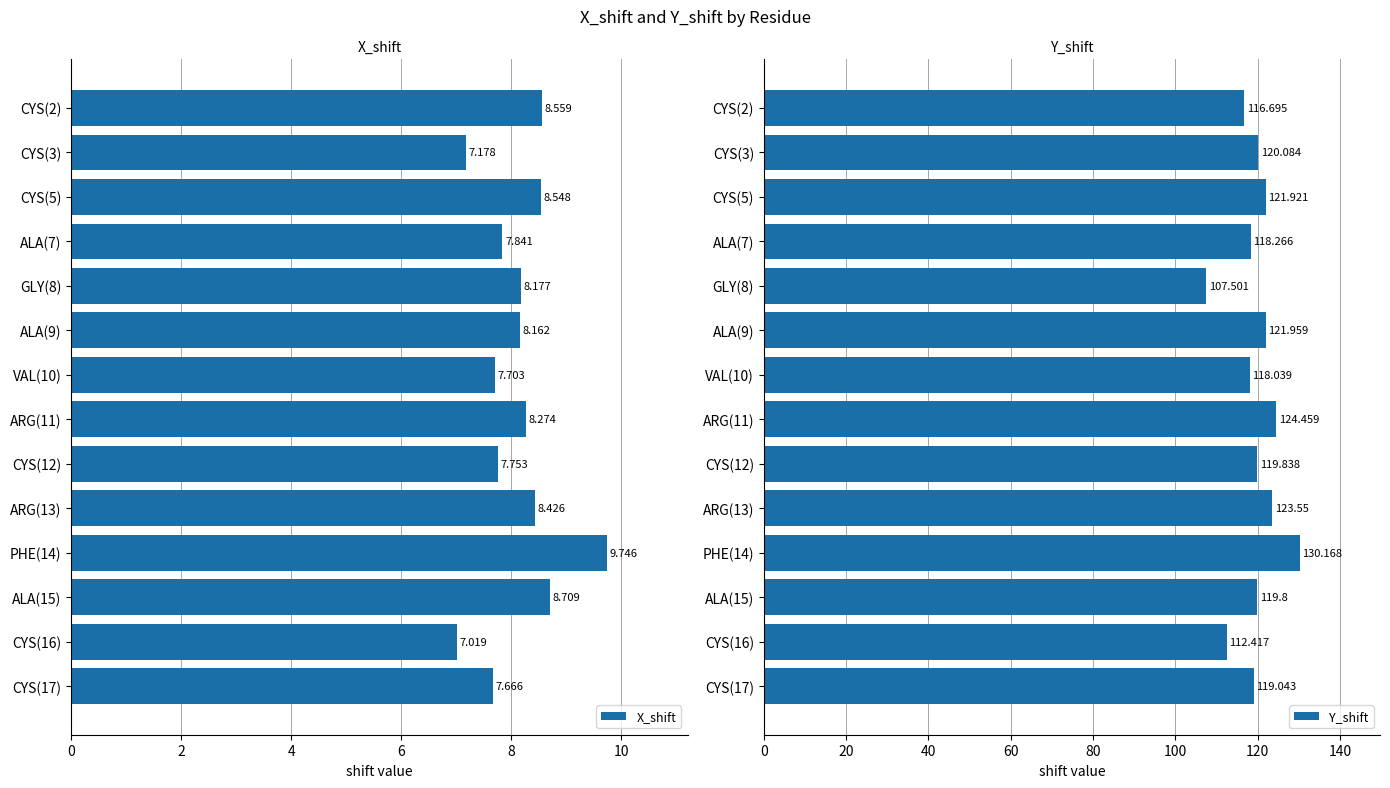

The Y_shift series shows 119.8 at CYS(12). True or false?

True